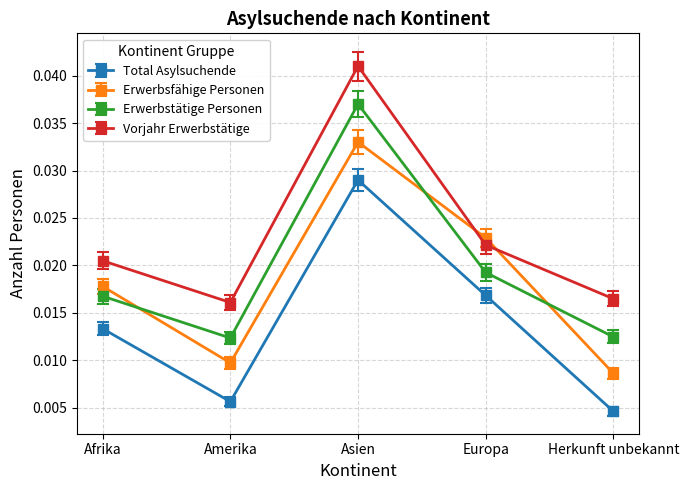

Between Afrika and Europa, which series saw the biggest shift?

Erwerbsfähige Personen